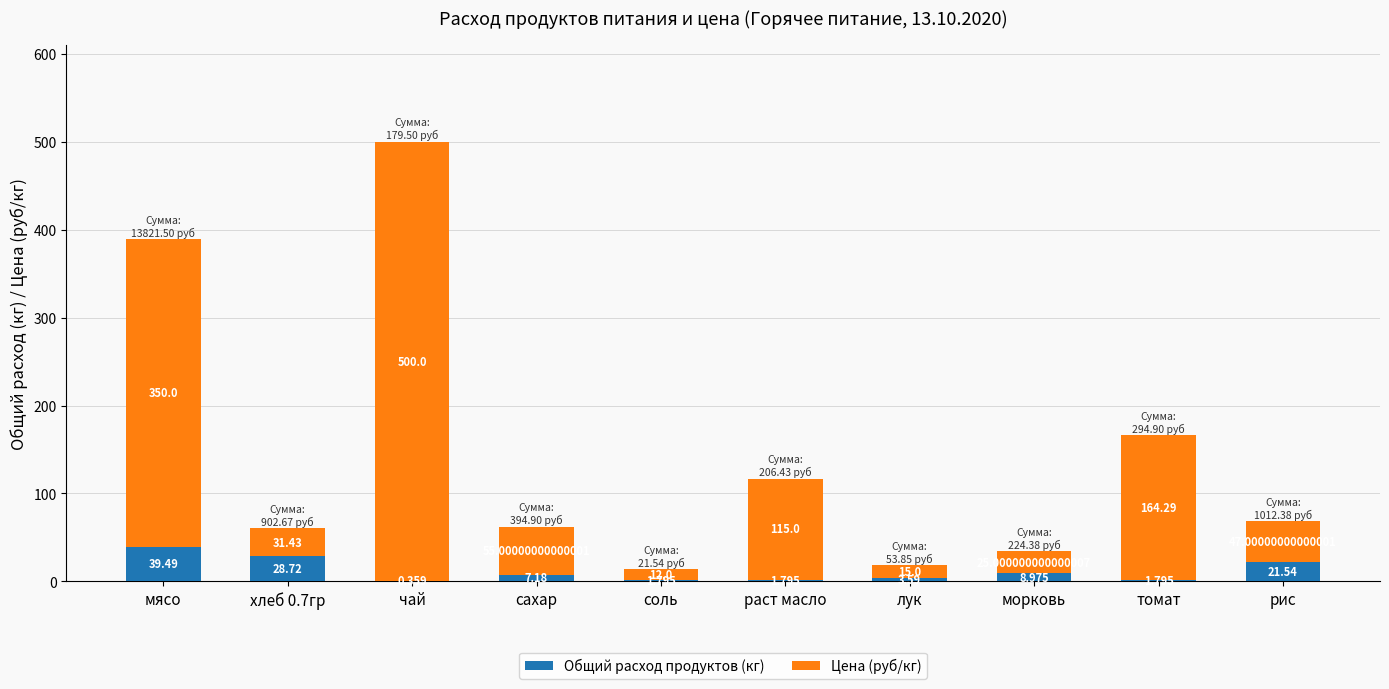

Where does the Общий расход продуктов (кг) series first go above 7?

мясо